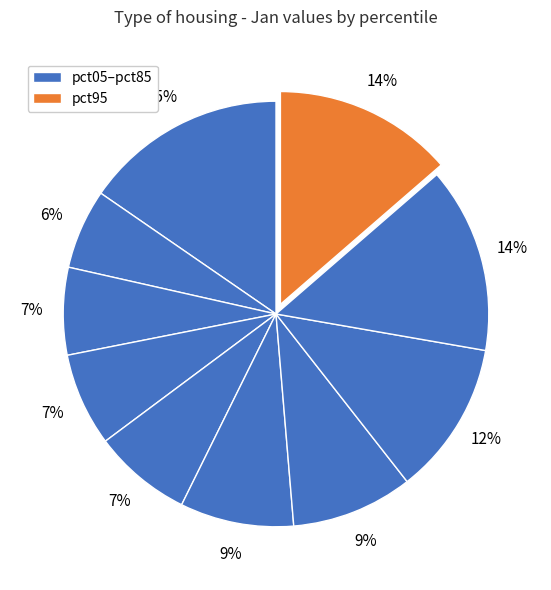

Is there a majority slice in this chart?

No